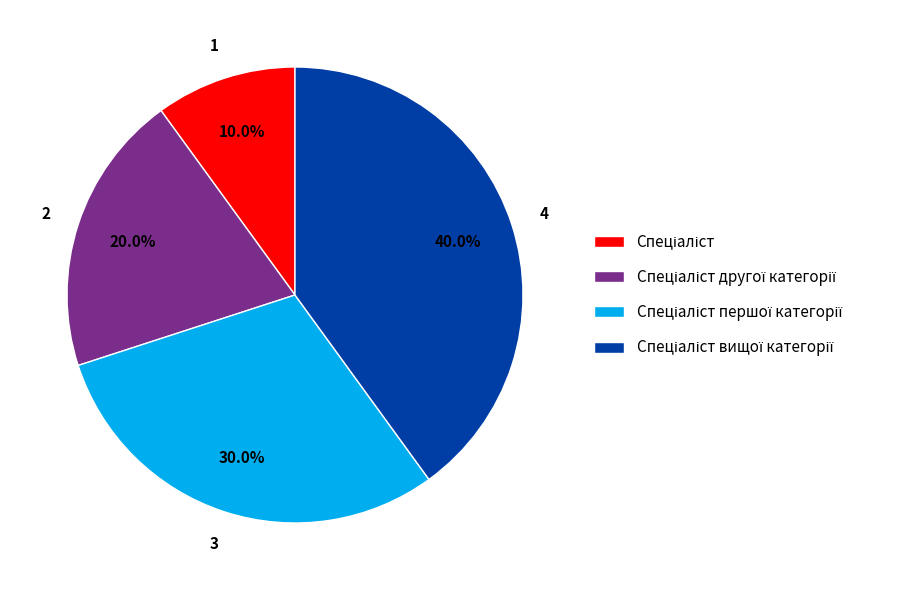

To the nearest percent, what is the difference between the largest and smallest slice percentages?

30%